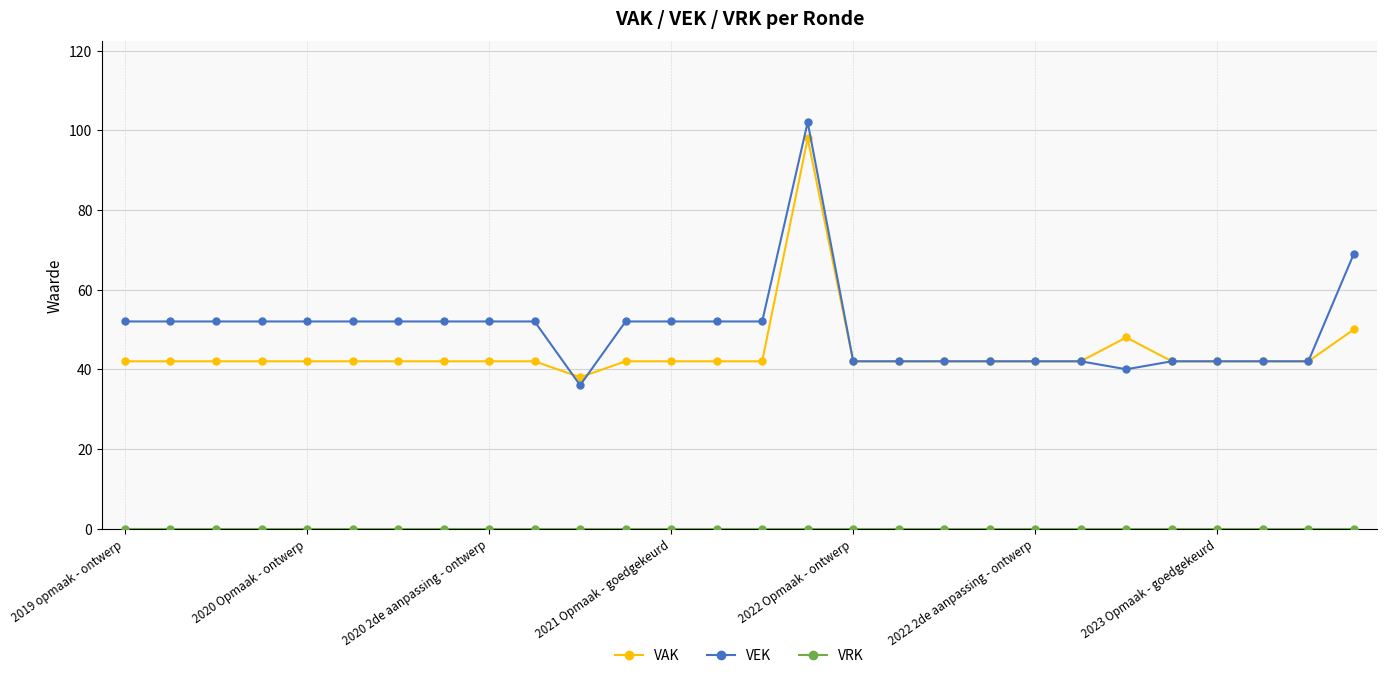

True or false: VAK has more than 1 interior local peaks.

True